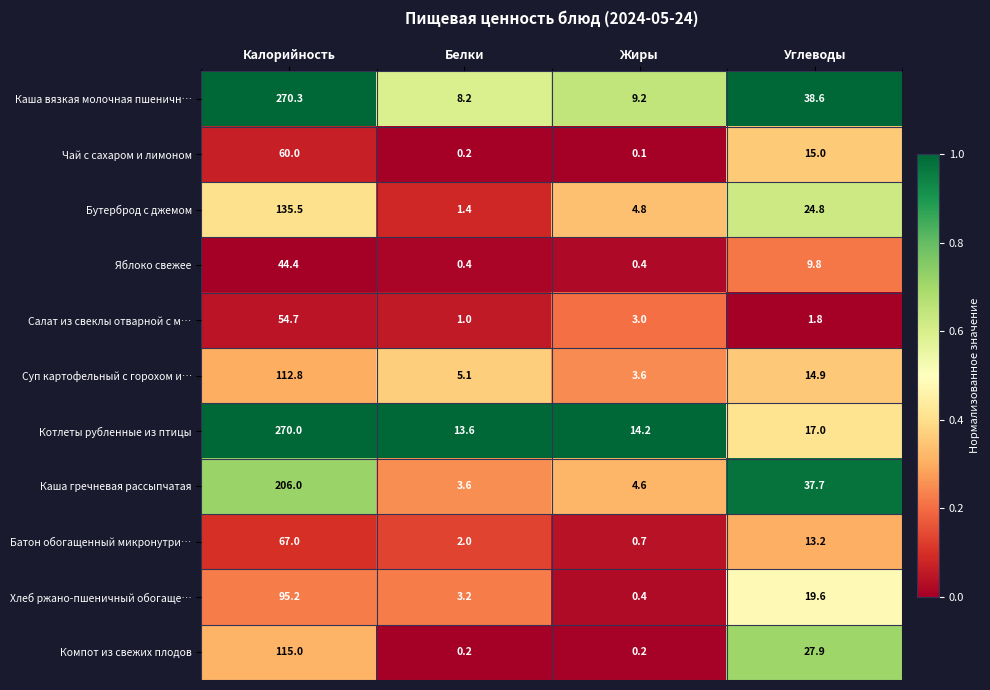

The Котлеты рубленные из птицы series shows 14.2 at Жиры. True or false?

True